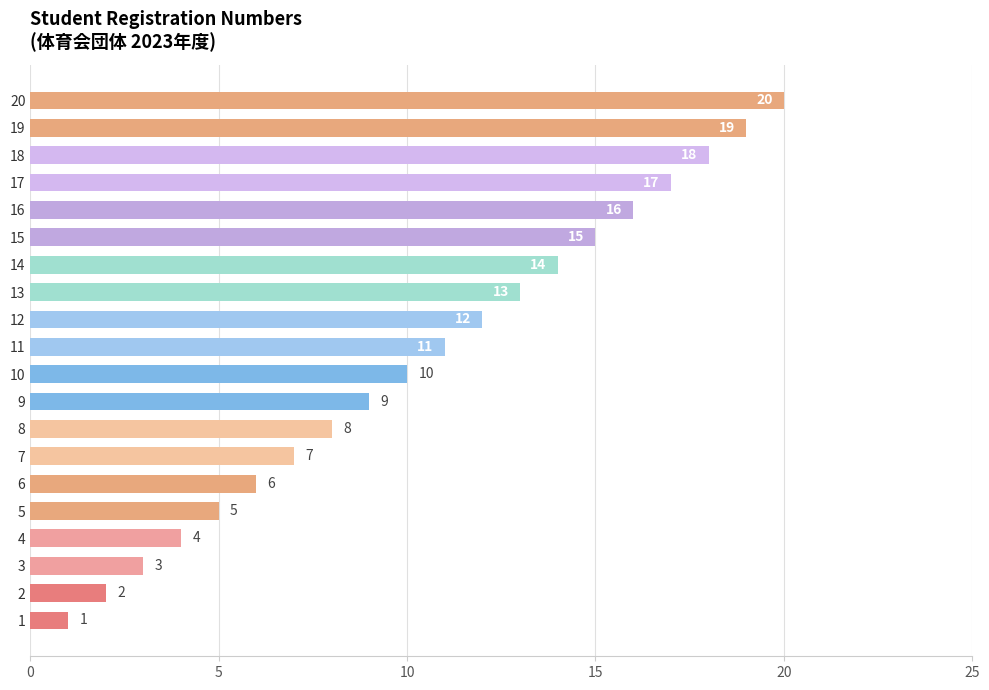

What is the smallest value displayed?

1